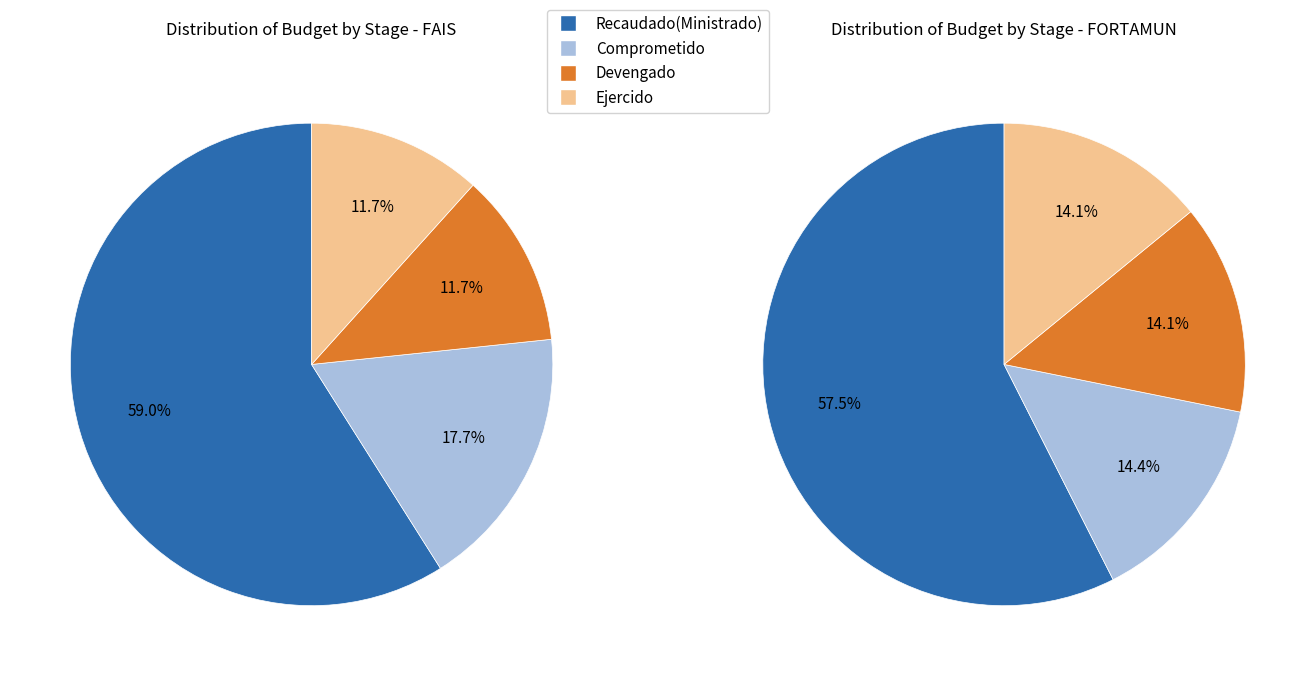

To the nearest percent, what percentage of the pie is Devengado?

14%